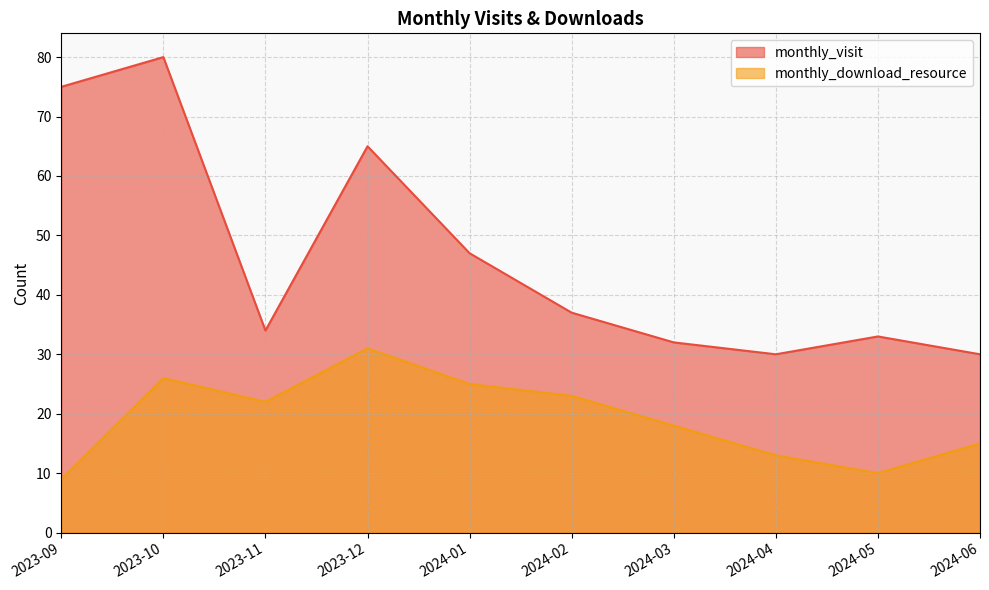

At which label does monthly_download_resource first exceed 22?

2023-10